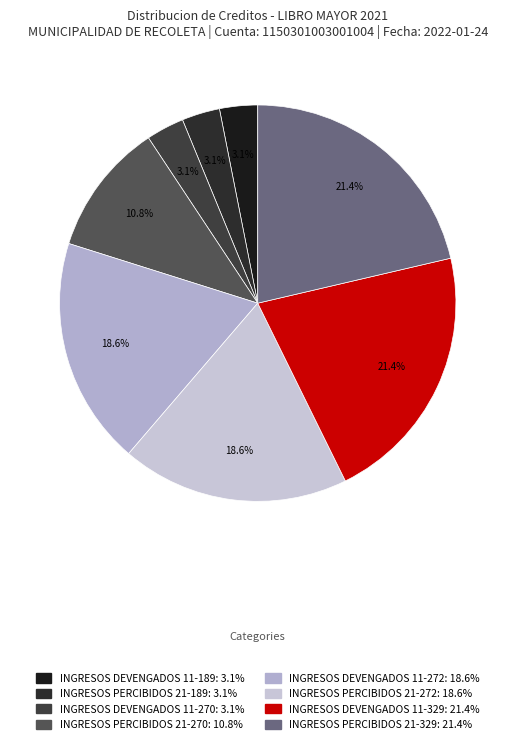

To the nearest percent, what is the difference between the INGRESOS DEVENGADOS 11-270 and INGRESOS PERCIBIDOS 21-272 slice percentages?

15%